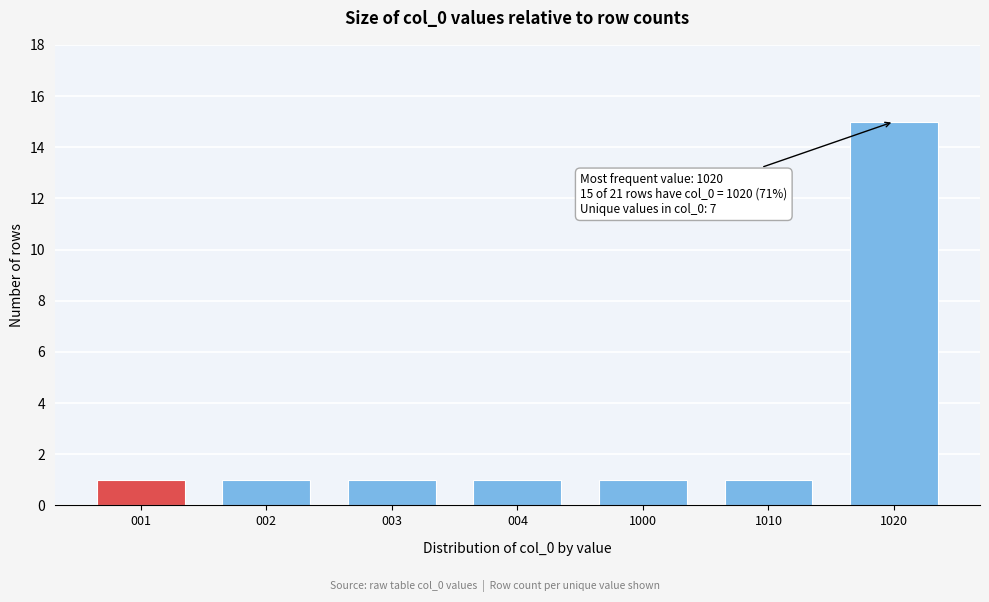

Reading left to right, transcribe all the data shown in this chart.

001=1	002=1	003=1	004=1	1000=1	1010=1	1020=15